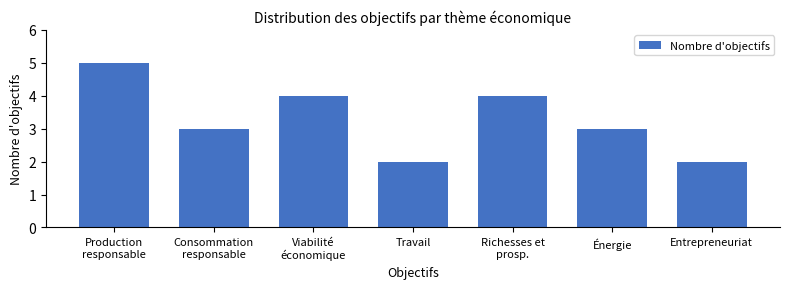

Reading left to right, transcribe all the data shown in this chart.

5	3	4	2	4	3	2